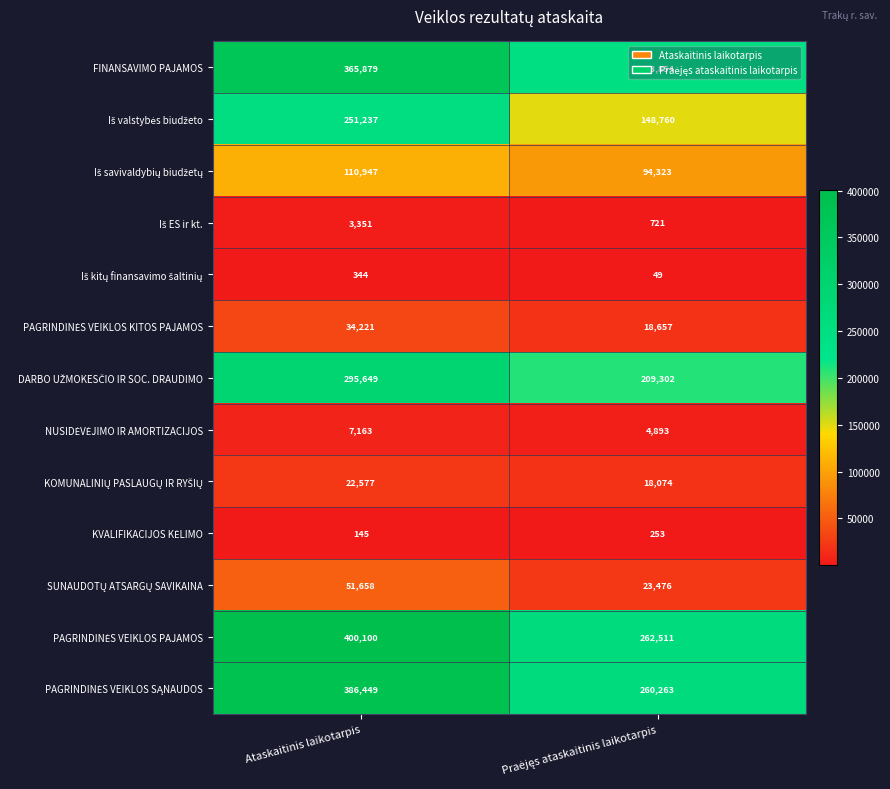

At which category does the chart reach its peak across all series?

Ataskaitinis laikotarpis